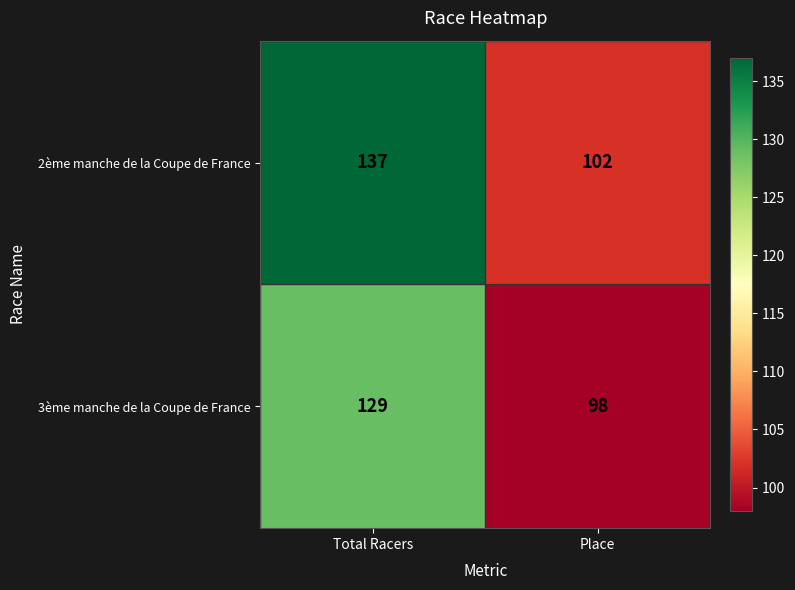

Rank the series by their average value, from highest to lowest.

2ème manche de la Coupe de France, 3ème manche de la Coupe de France